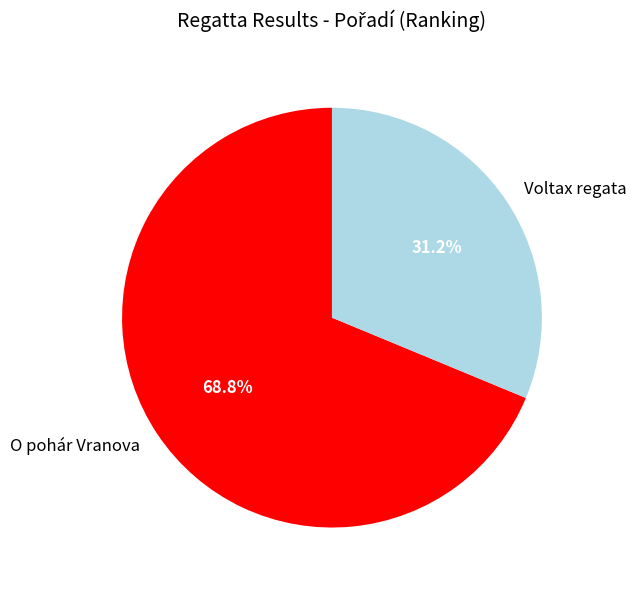

Combined, what portion of the pie is Voltax regata and O pohár Vranova?

100.0%